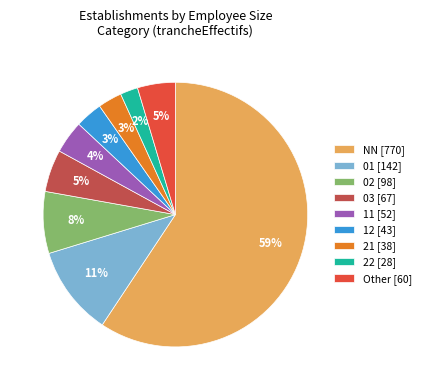

Does any single category account for the majority?

Yes